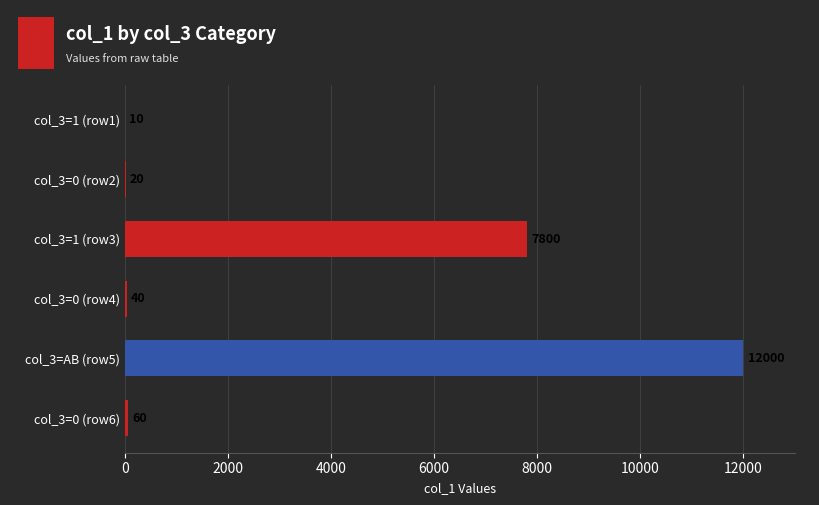

Are the bars grouped side by side (vs. stacked)?

No